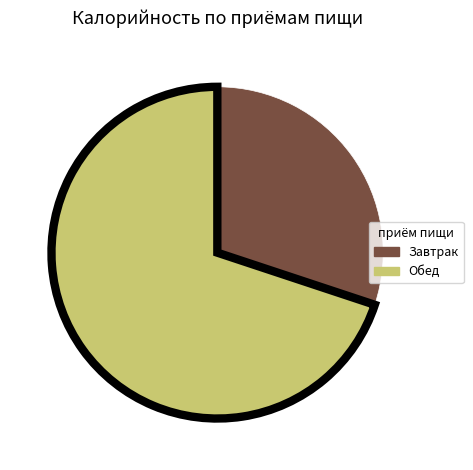

What is the smallest slice in the pie chart?

Завтрак